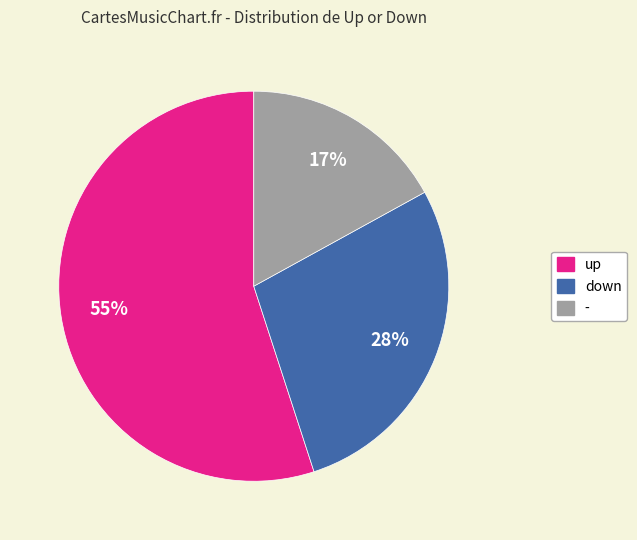

To the nearest percent, what is the difference between the - and up slice percentages?

38%